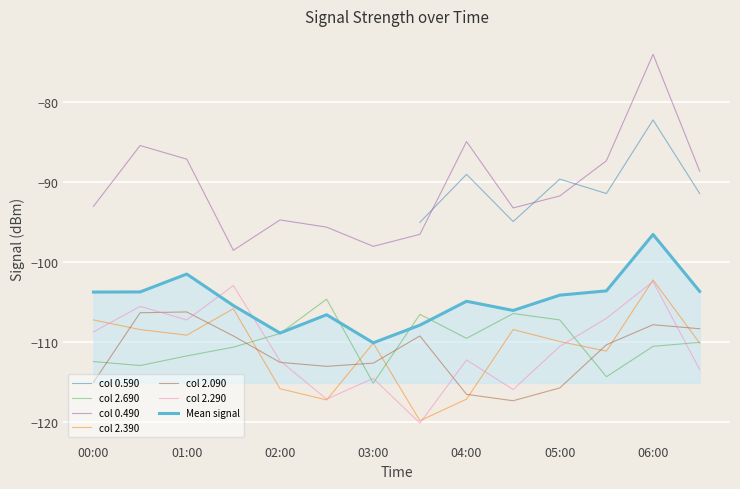

What value does the col 2.090 series have at 02:00?

-112.5